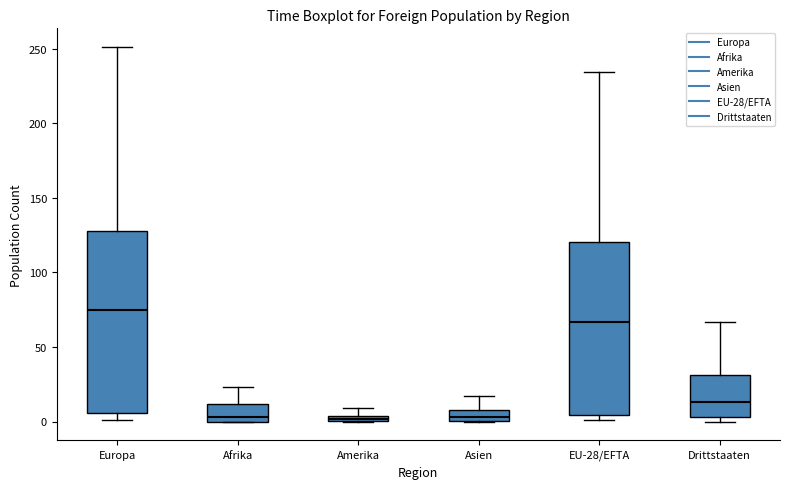

Which box's median line is the highest?

Europa